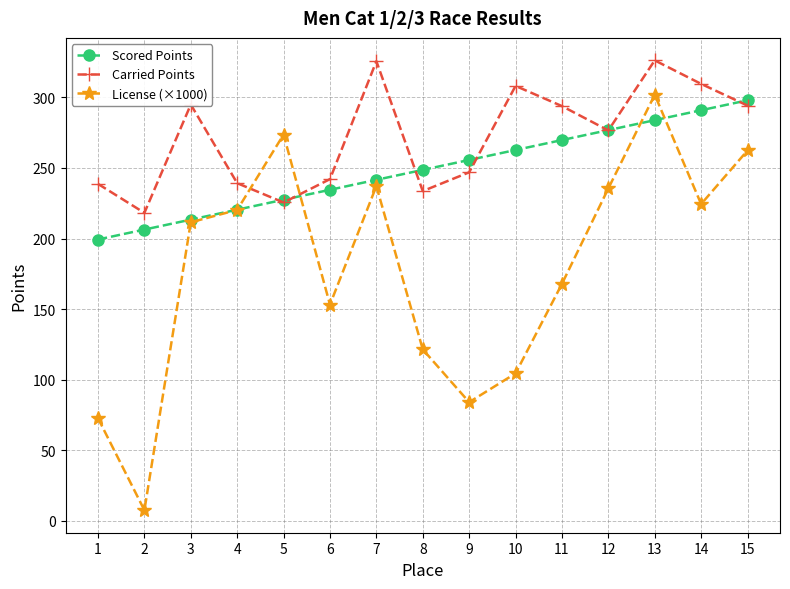

What is the sum of all Carried Points values?

4073.4